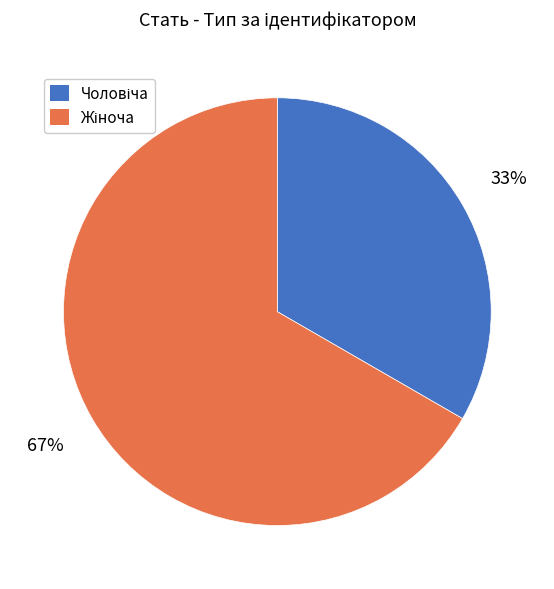

To the nearest percent, what is the average slice percentage?

50%